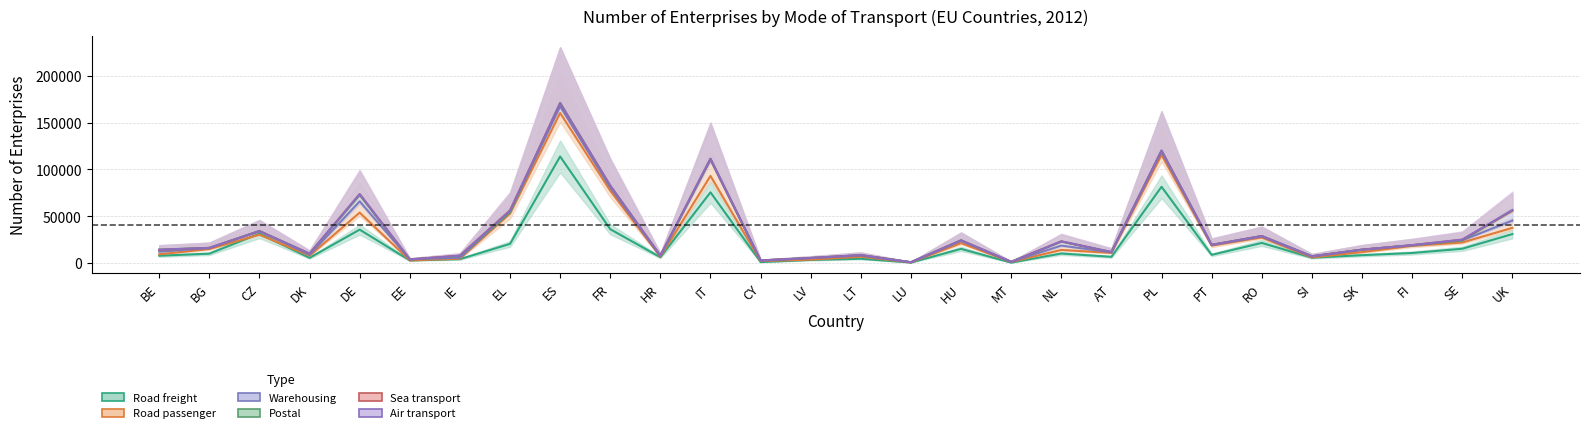

Reading right to left, extract all data points from this chart.

Road freight: UK=30910	SE=15202	FI=10682	SK=8349	SI=5661	RO=21452	PT=8694	PL=81512	AT=6587	NL=10134	MT=407	HU=15099	LU=486	LT=4511	LV=3234	CY=998	IT=75565	HR=6136	FR=36131	ES=113925	EL=20432	IE=4116	EE=2729	DE=35662	DK=5500	CZ=31331	BG=9943	BE=7760
Road passenger: UK=11285	SE=8983	FI=9170	SK=4530	SI=1064	RO=9053	PT=11186	PL=46277	AT=5191	NL=5371	MT=705	HU=8388	LU=194	LT=2833	LV=826	CY=1189	IT=28937	HR=1358	FR=46597	ES=63606	EL=35421	IE=1109	EE=436	DE=23546	DK=3067	CZ=3610	BG=6461	BE=2701
Warehousing: UK=9524	SE=3655	FI=1921	SK=3367	SI=1064	RO=2353	PT=2307	PL=10342	AT=1338	NL=5463	MT=235	HU=3621	LU=193	LT=1637	LV=1837	CY=719	IT=22810	HR=1018	FR=10228	ES=16743	EL=7392	IE=1120	EE=1182	DE=15595	DK=1402	CZ=4643	BG=1979	BE=3200
Postal: UK=12547	SE=435	FI=355	SK=422	SI=559	RO=906	PT=422	PL=2782	AT=451	NL=5147	MT=24	HU=1220	LU=52	LT=820	LV=300	CY=177	IT=2422	HR=43	FR=3245	ES=6220	EL=361	IE=2011	EE=76	DE=9248	DK=1404	CZ=326	BG=507	BE=2644
Sea transport: UK=1245	SE=800	FI=246	SK=0	SI=39	RO=43	PT=172	PL=212	AT=0	NL=777	MT=17	HU=12	LU=0	LT=11	LV=46	CY=53	IT=782	HR=603	FR=655	ES=267	EL=2187	IE=743	EE=35	DE=2112	DK=332	CZ=2	BG=24	BE=123
Air transport: UK=855	SE=277	FI=81	SK=15	SI=61	RO=61	PT=67	PL=221	AT=177	NL=320	MT=9	HU=93	LU=20	LT=13	LV=23	CY=1	IT=233	HR=32	FR=511	ES=81	EL=22	IE=45	EE=10	DE=491	DK=63	CZ=39	BG=47	BE=262